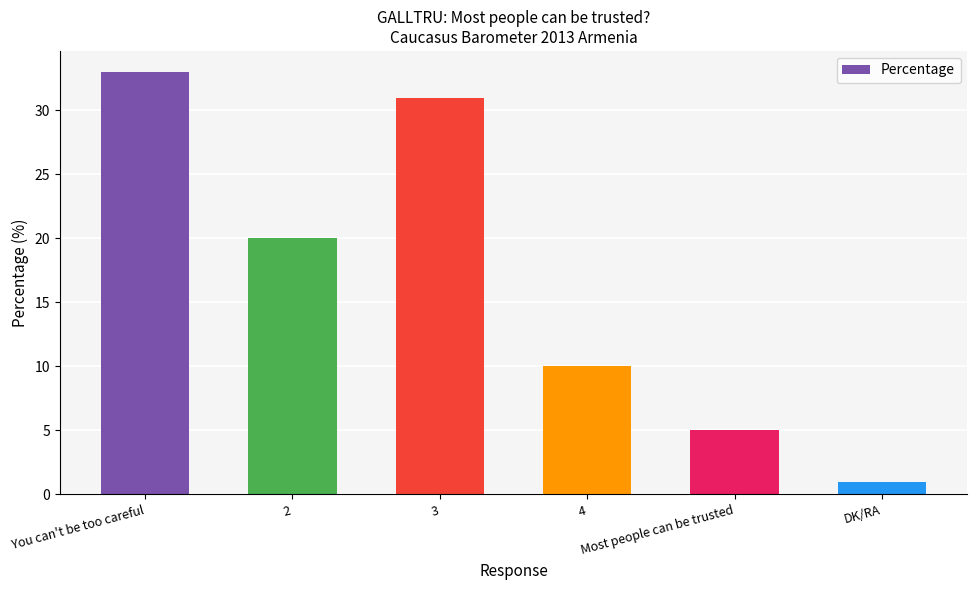

What is the label of the 4th bar from the right?

3